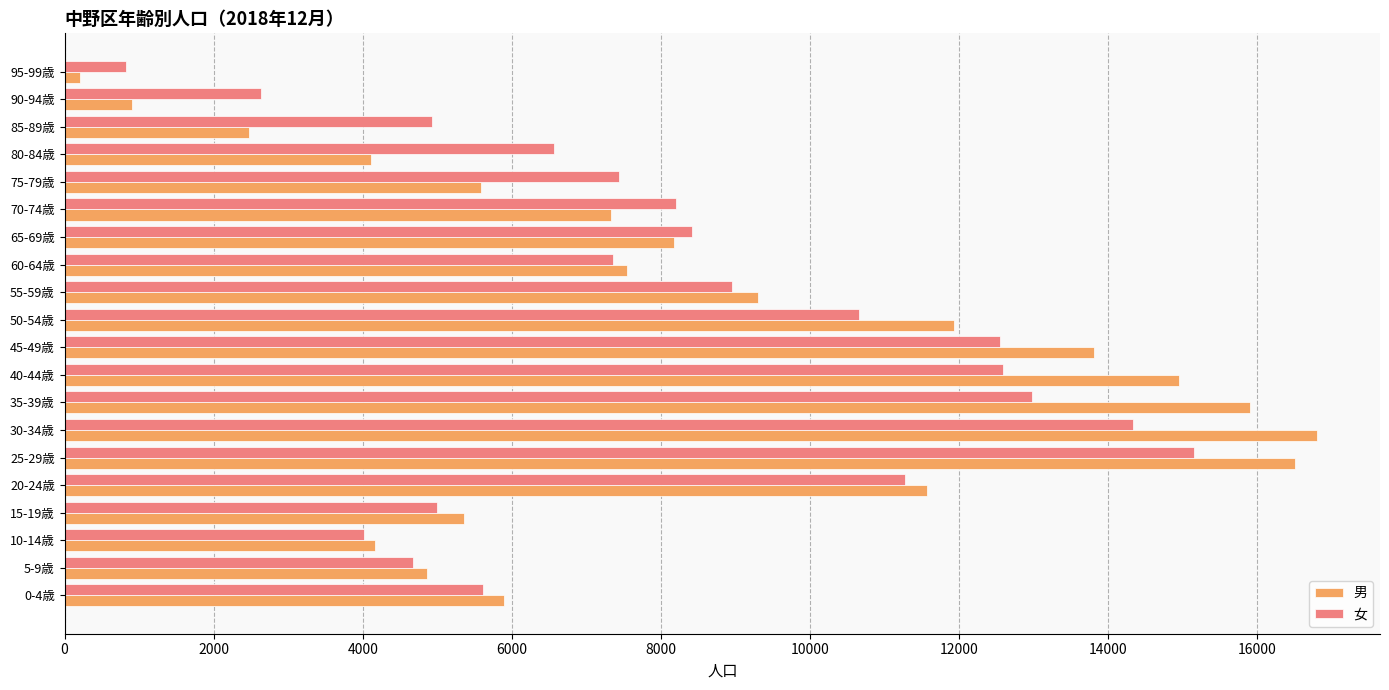

What is the sum of all 女 values?

164149